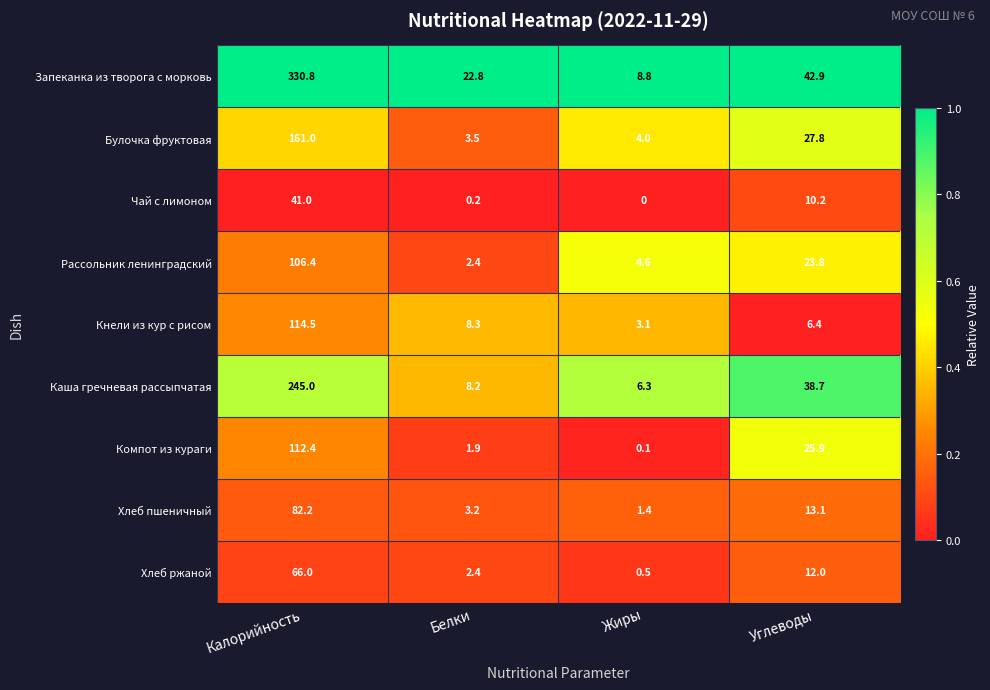

What is the total value across all series at Жиры?

28.8